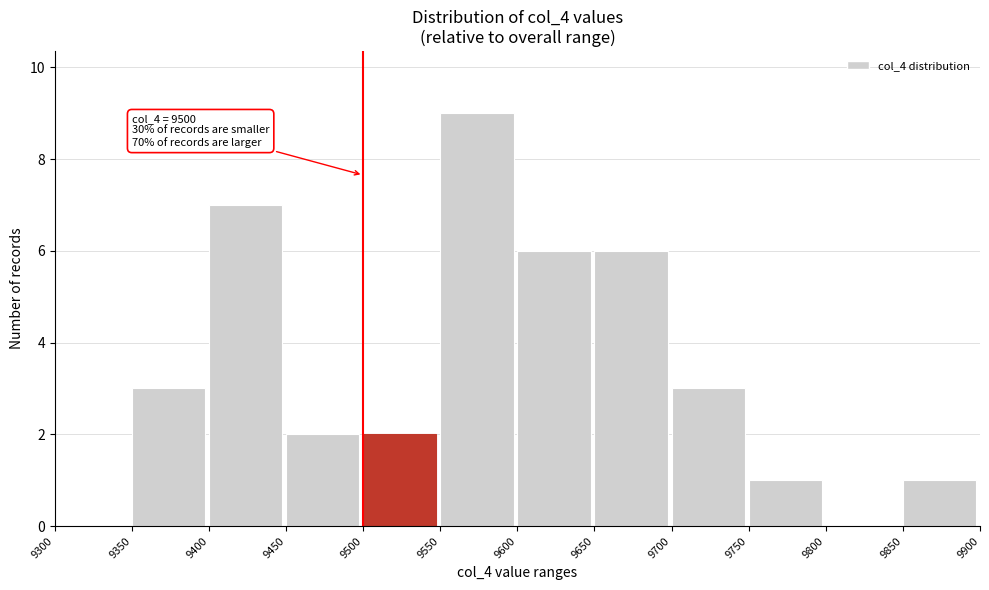

Which range on the x-axis has the tallest bar?

9550 to 9600